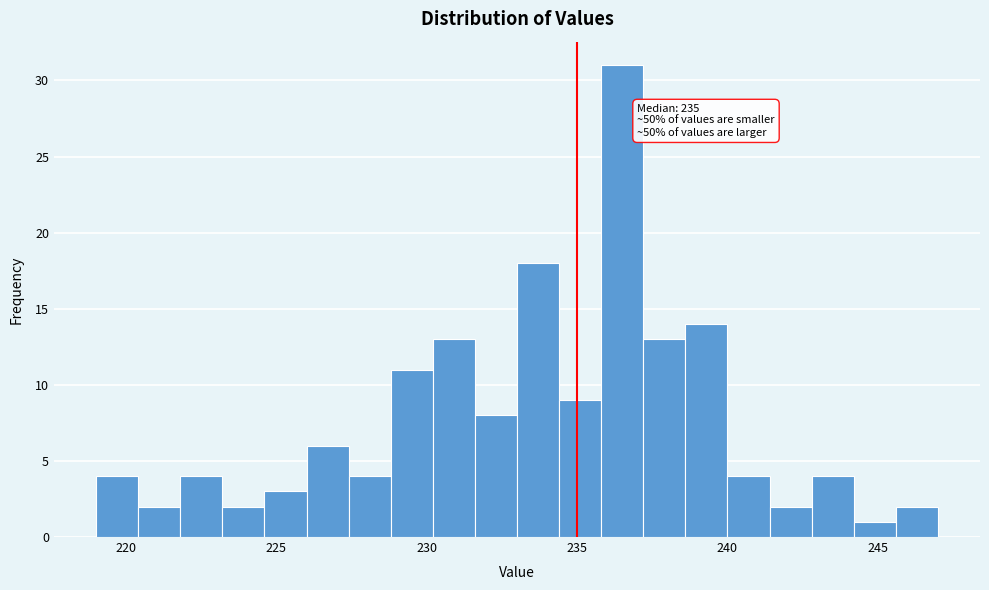

Read against the x-axis, roughly where is the centre of the tallest bar?

236.5